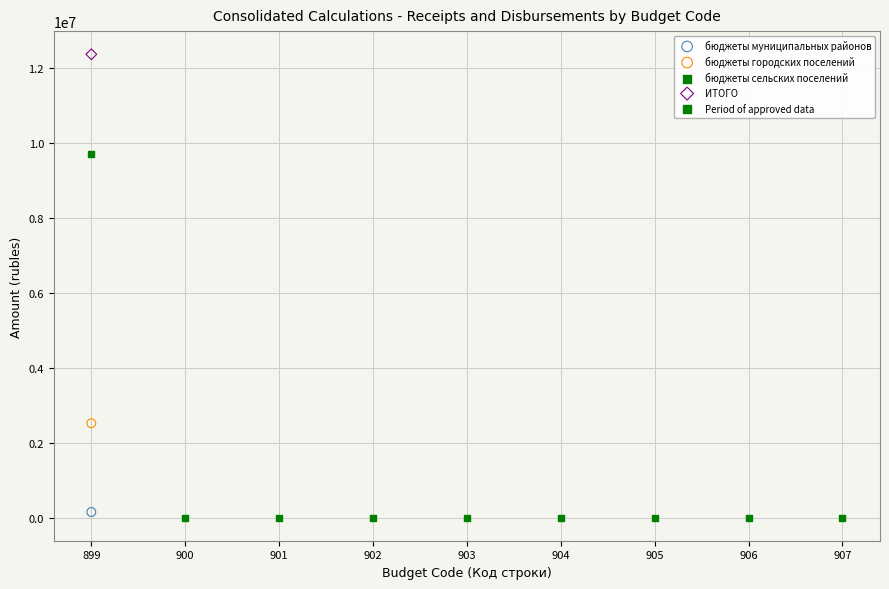

What are all the series names shown in the legend?

бюджеты муниципальных районов, бюджеты городских поселений, бюджеты сельских поселений, ИТОГО, Period of approved data